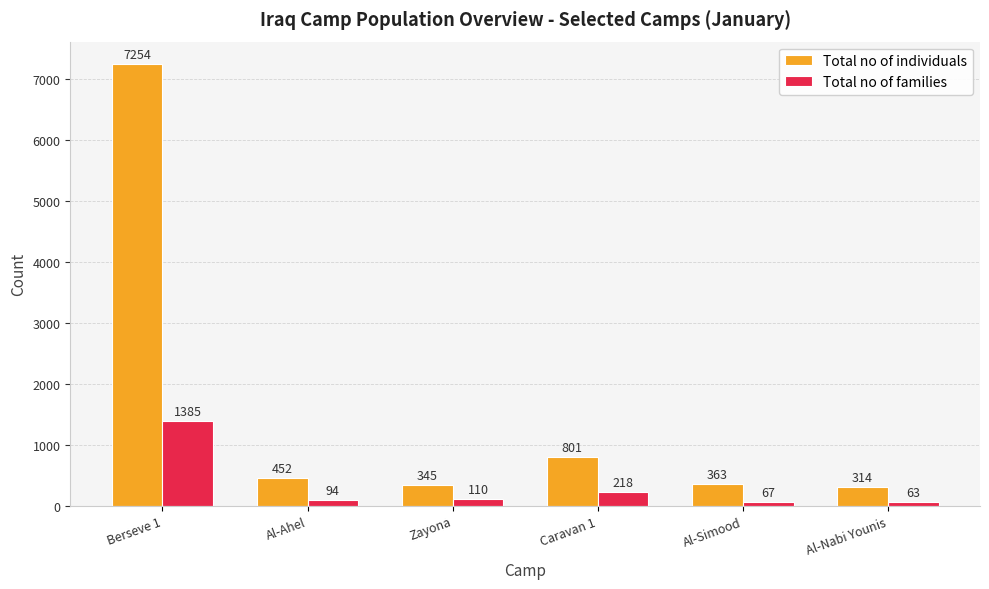

What is the difference between the maximum and minimum values in the Total no of individuals series?

6940